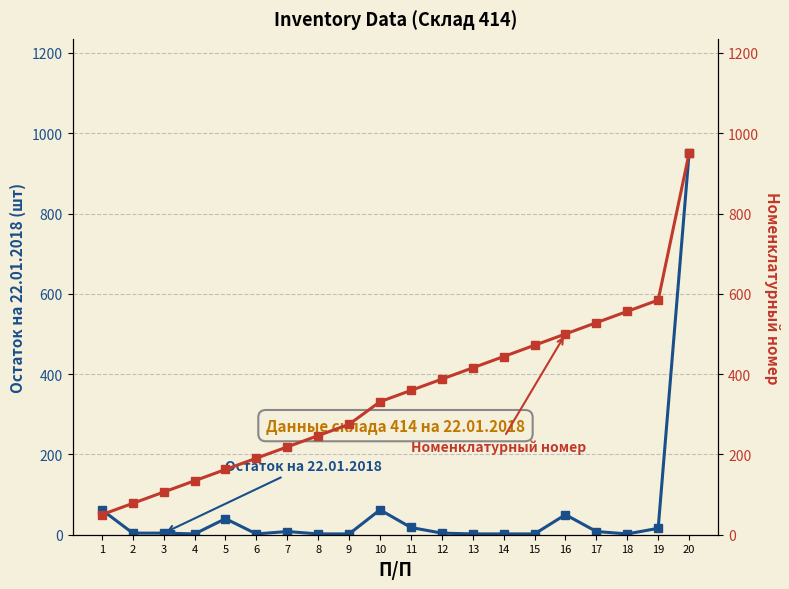

Rank the series by their maximum value, from highest to lowest.

Остаток на 22.01.2018, Номенклатурный номер